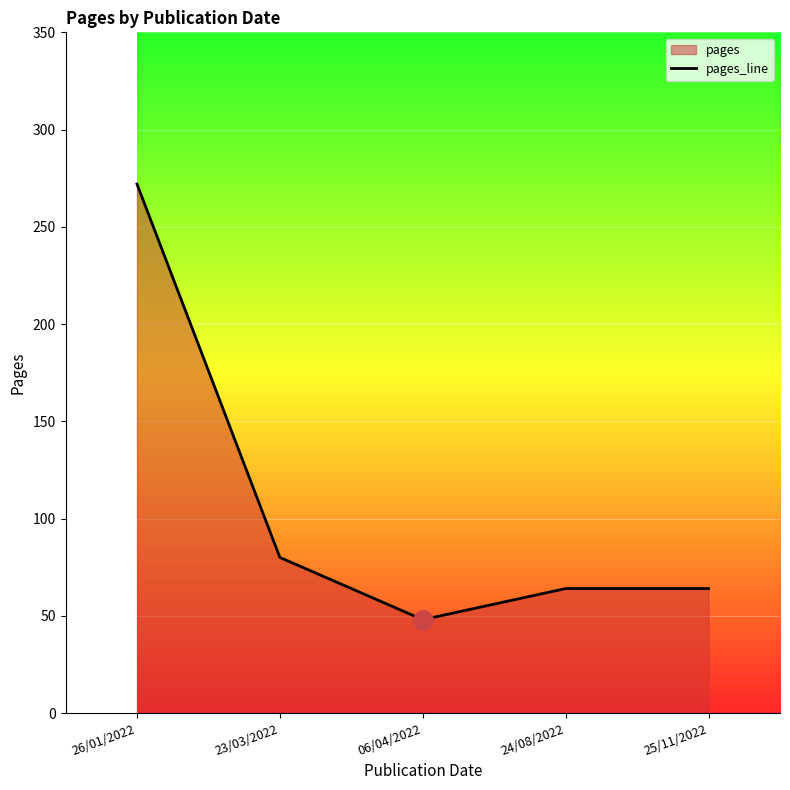

Reading right to left, extract all data points from this chart.

25/11/2022=64	24/08/2022=64	06/04/2022=48	23/03/2022=80	26/01/2022=272